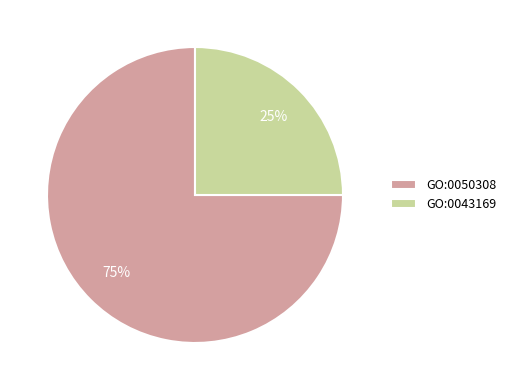

What is the smallest slice in the pie chart?

GO:0043169